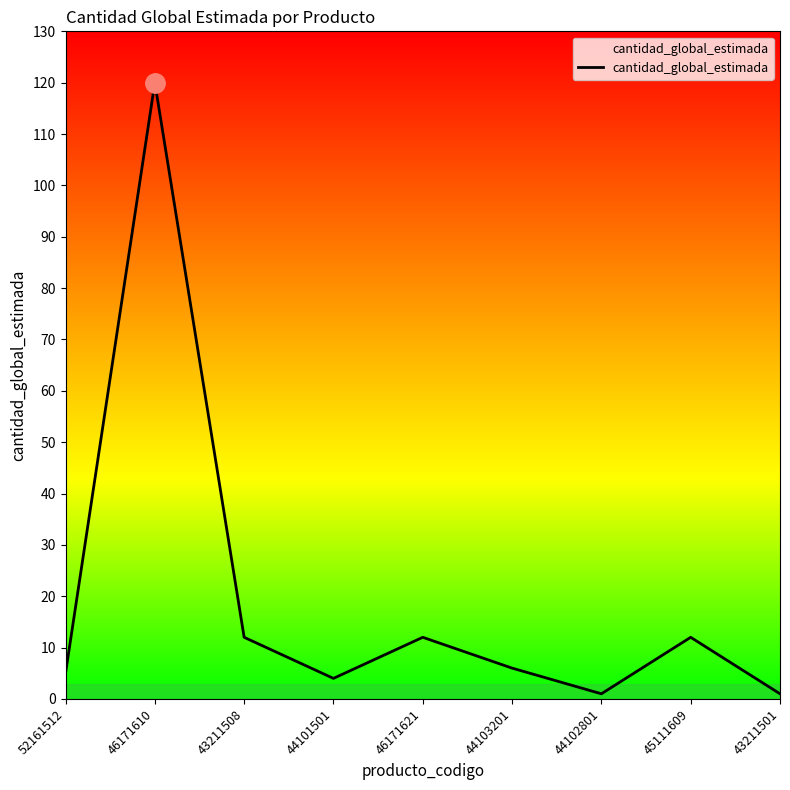

What position from the right is 44103201?

4